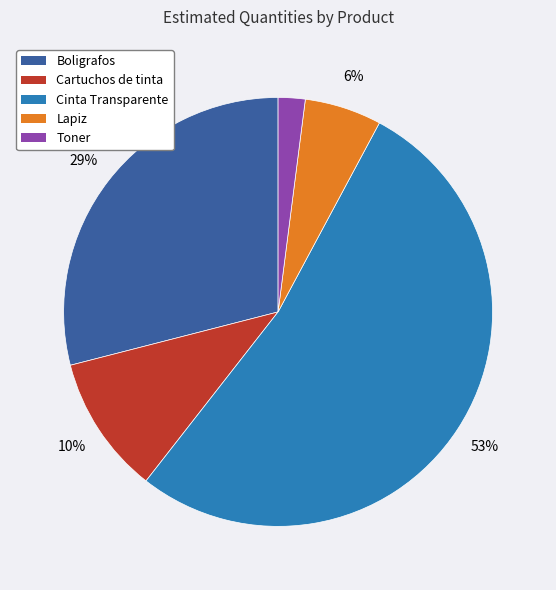

Is it true that Toner is 16% of the pie?

False